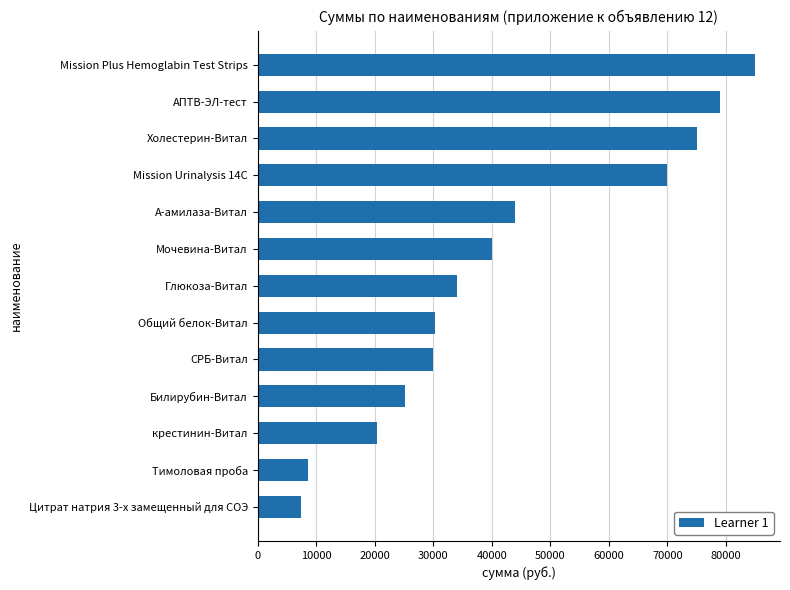

What is the difference between the values at Цитрат натрия 3-х замещенный для СОЭ and Холестерин-Витал?

67600